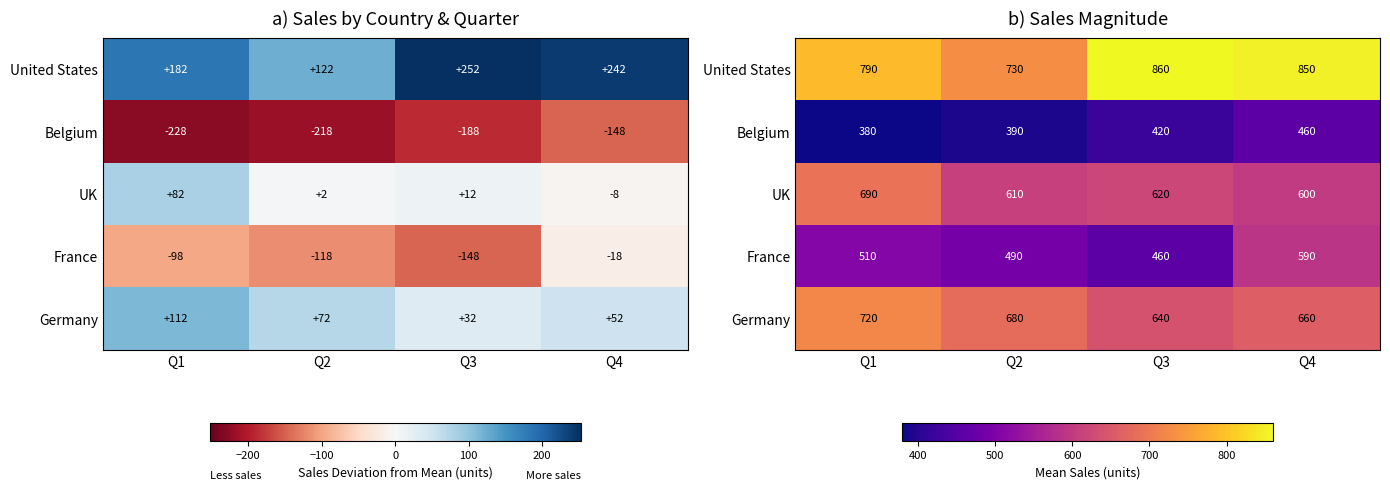

Is it true that UK equals 690 at Q1?

True